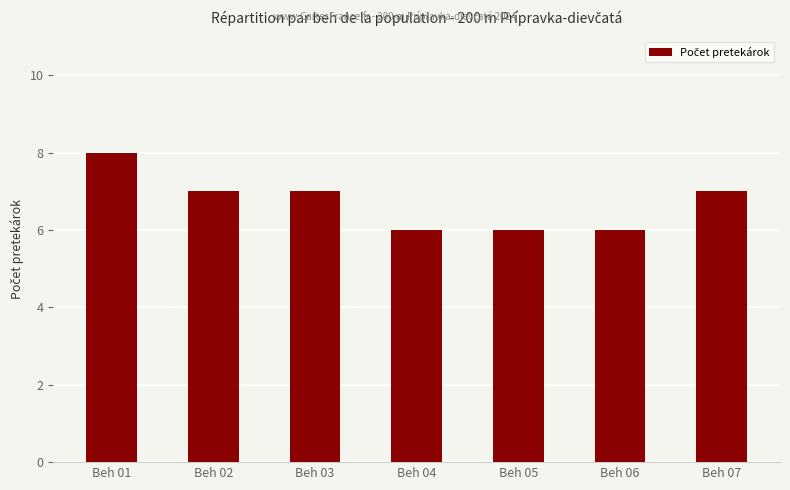

Reading left to right, transcribe all the data shown in this chart.

8	7	7	6	6	6	7